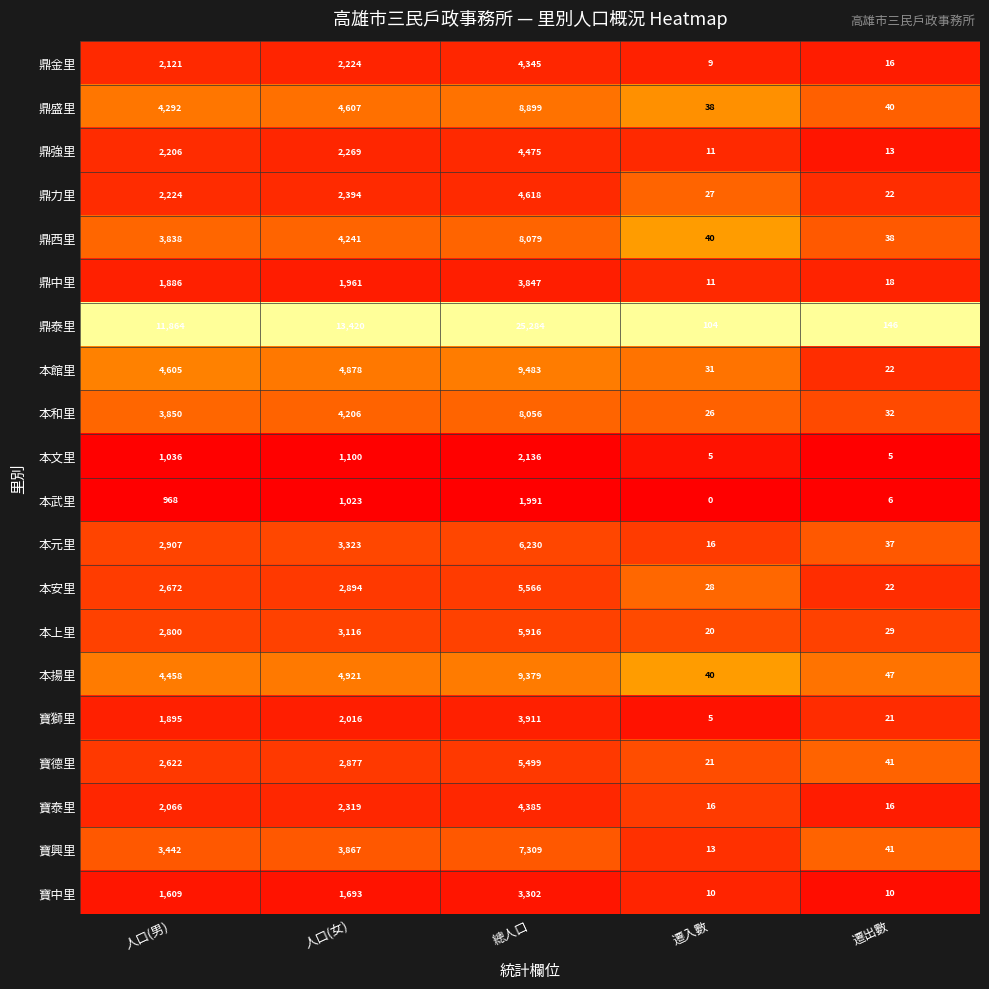

At which label is 寶泰里 closest to 2200?

人口(女)